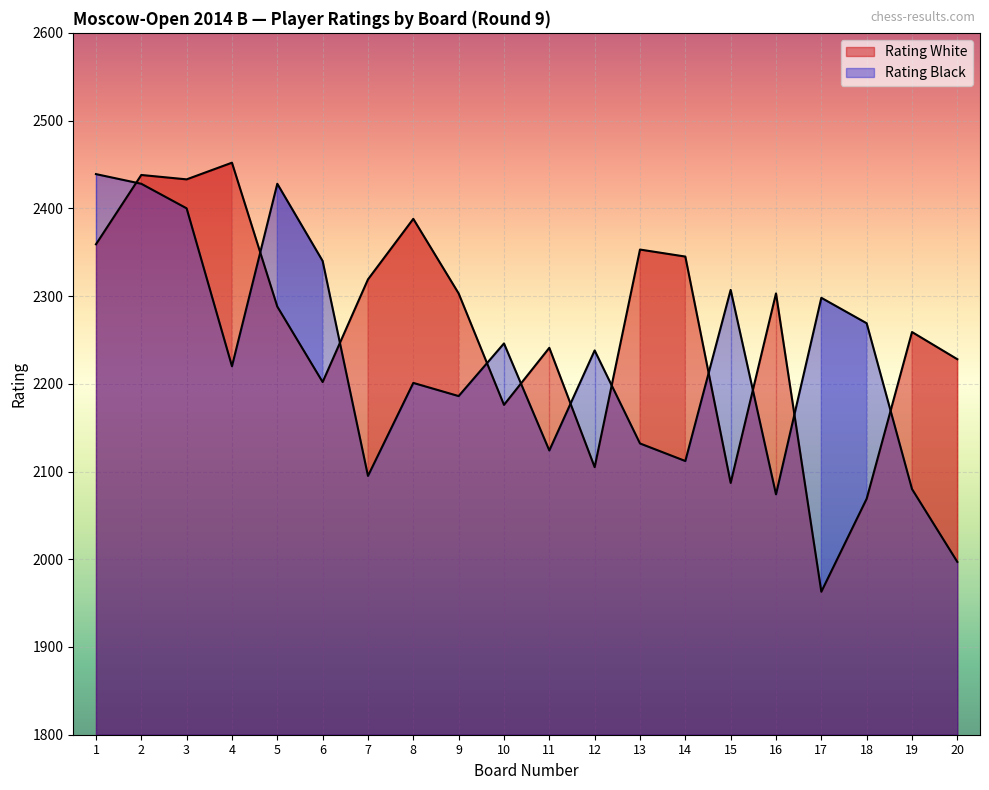

Reading left to right, extract all data points from this chart.

Rating White: 2359	2438	2433	2452	2288	2202	2319	2388	2303	2176	2241	2105	2353	2345	2087	2303	1963	2069	2259	2228
Rating Black: 2439	2428	2400	2220	2428	2340	2095	2201	2186	2246	2124	2238	2132	2112	2307	2074	2298	2269	2080	1997